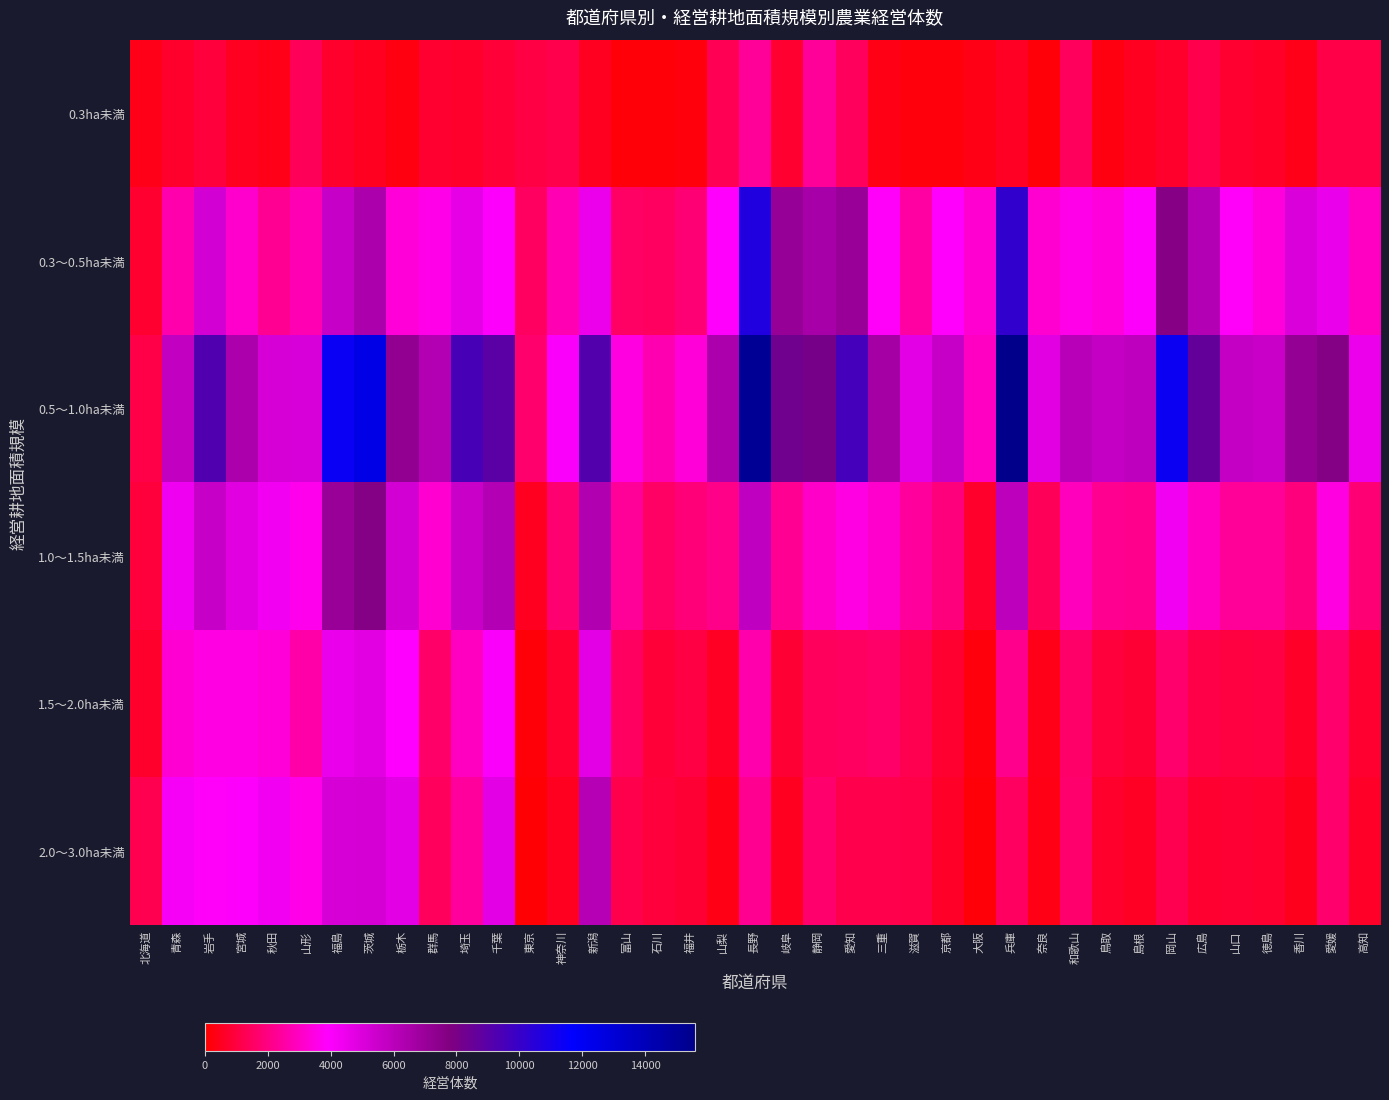

What is the total value across all series at 埼玉?

25751